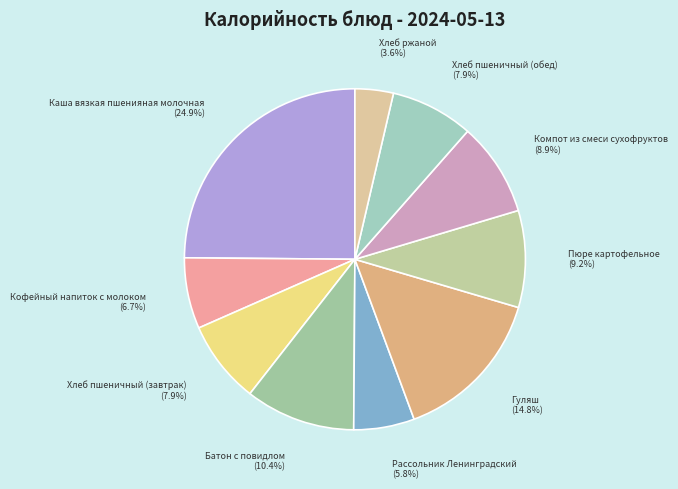

Which slice is the largest?

Каша вязкая пшенияная молочная